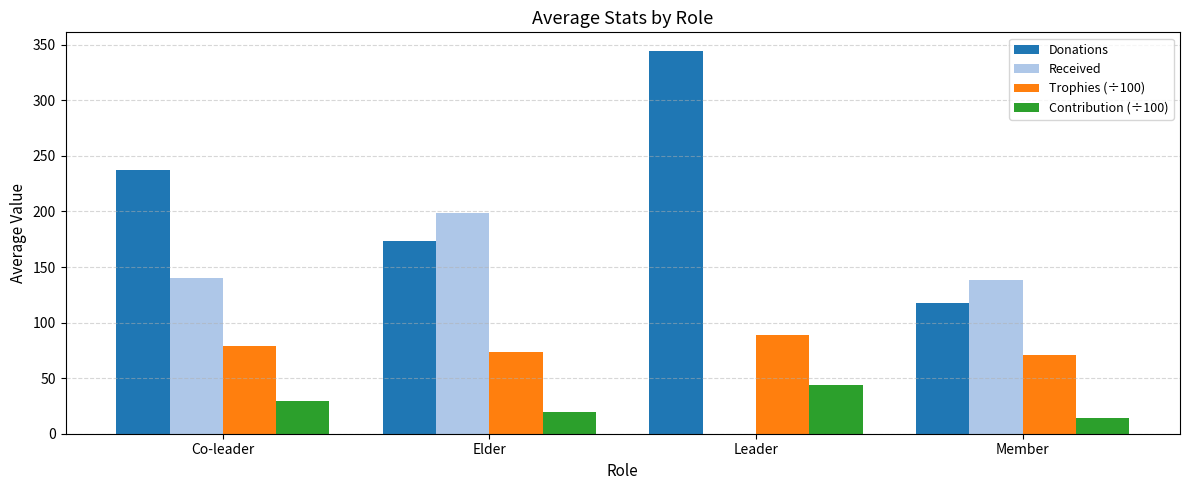

Which label corresponds to the largest value in the chart?

Leader